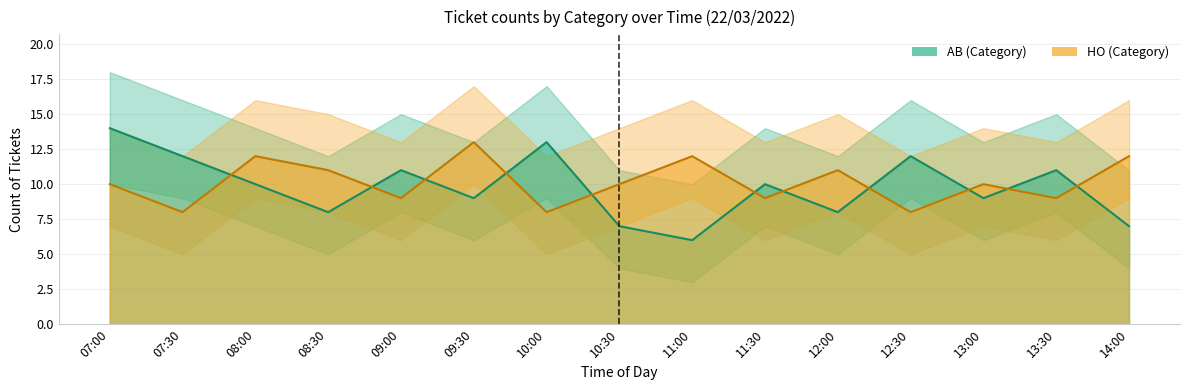

Where is HO nearest to the value 10?

07:00